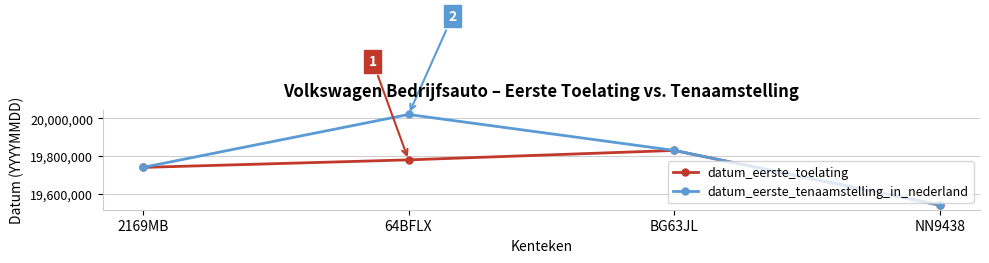

The datum_eerste_tenaamstelling_in_nederland series shows 19540217 at NN9438. True or false?

True